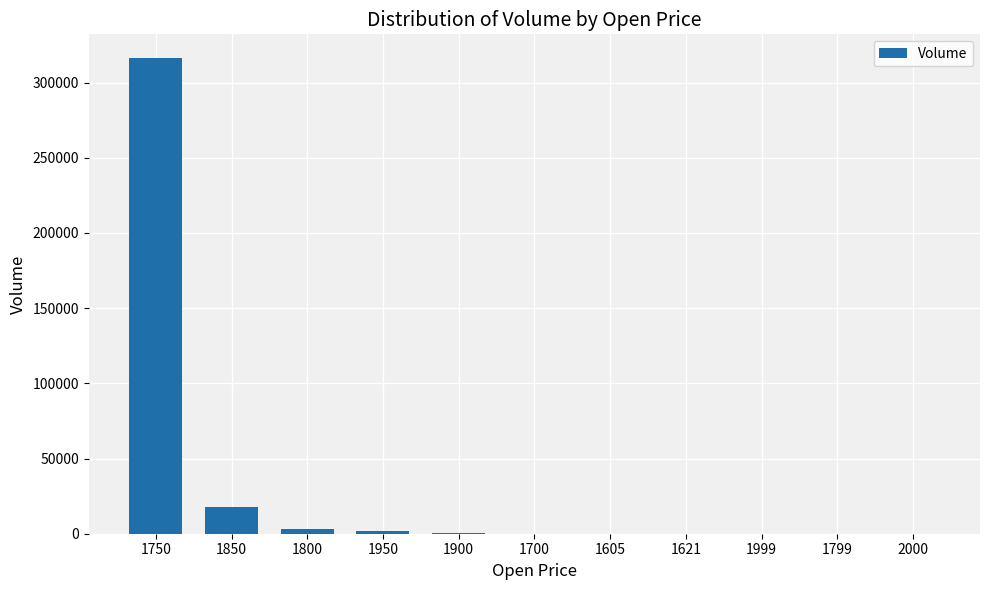

What is the sum of all values?

339041